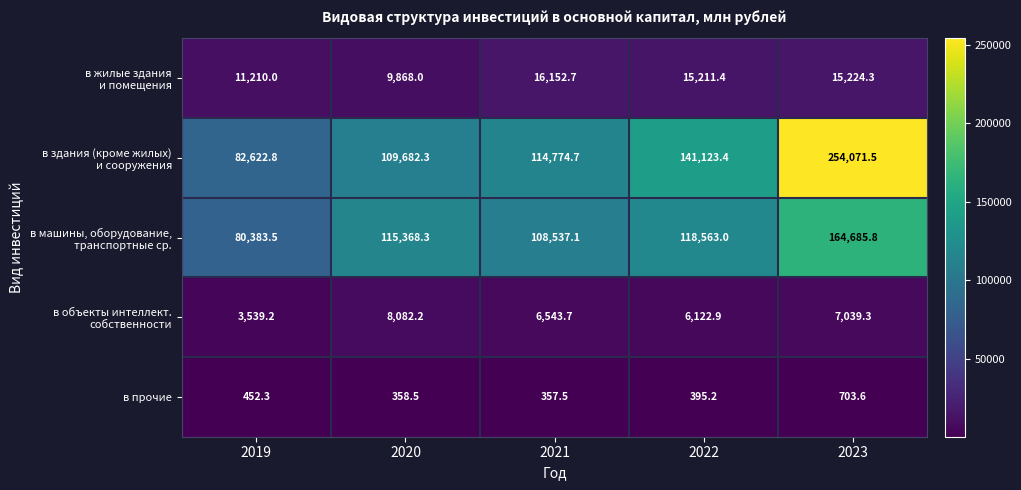

What is the spread (max minus min) of values at 2020?

115009.8